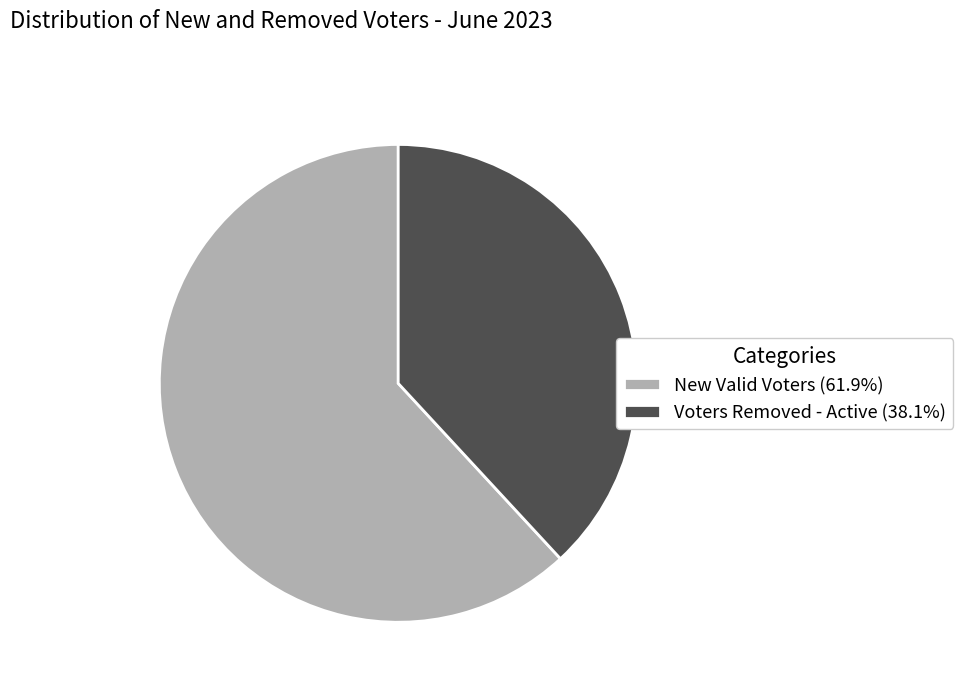

Approximately how many times larger is the value at Voters Removed - Active (38.1%) compared to New Valid Voters (61.9%)?

0.6